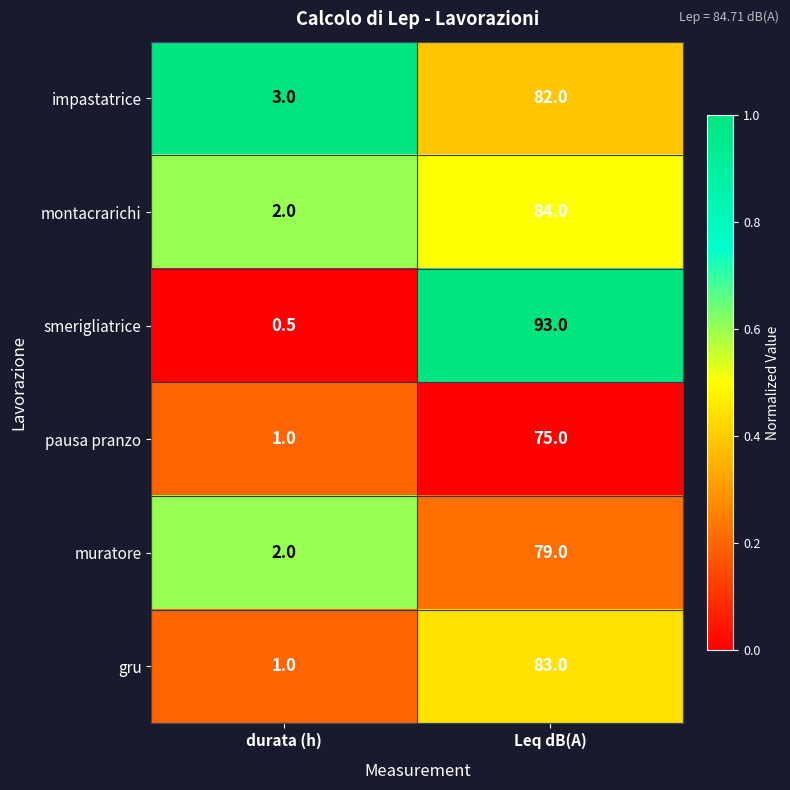

Count the number of data series in this chart.

6